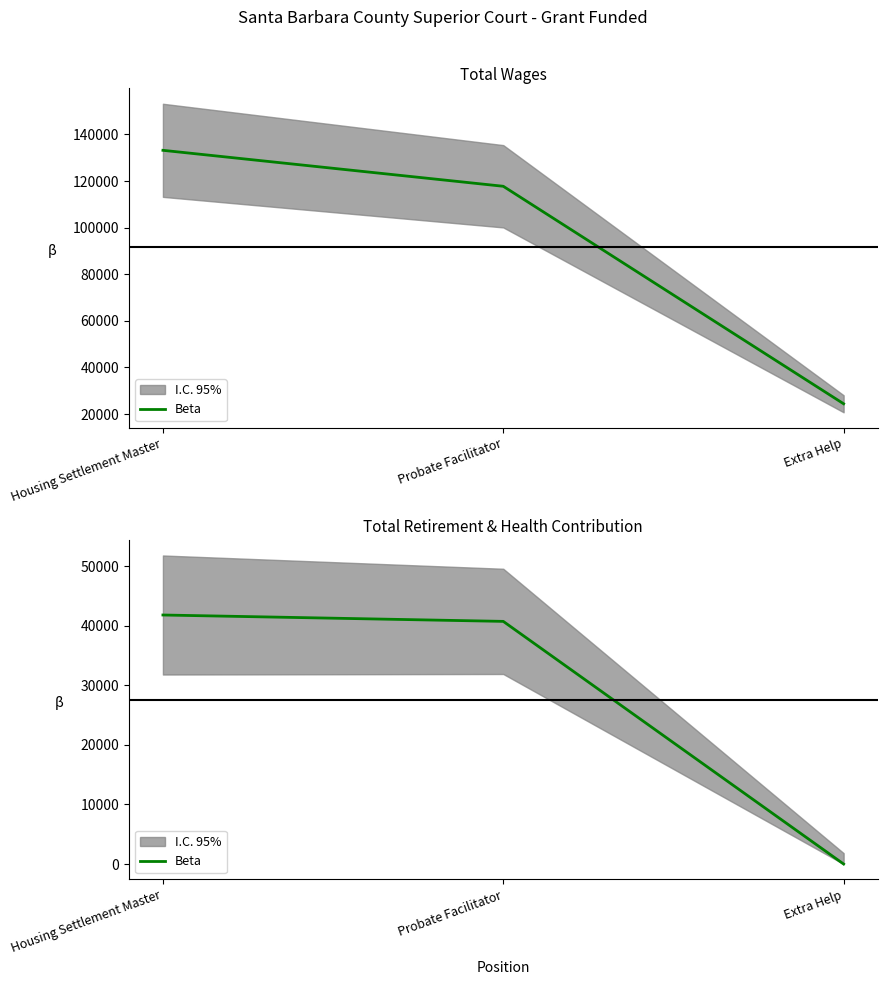

Where is the data nearest to the value 20894?

Probate Facilitator